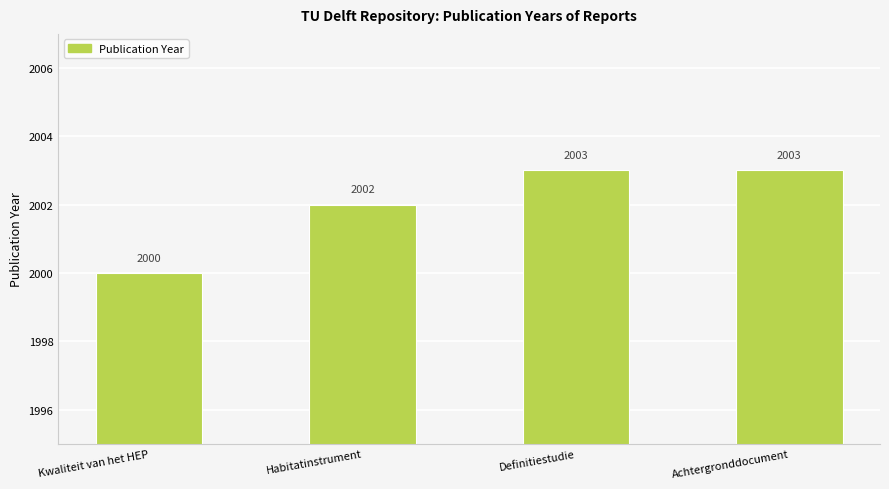

What is the change in value from Habitatinstrument to Achtergronddocument?

+1